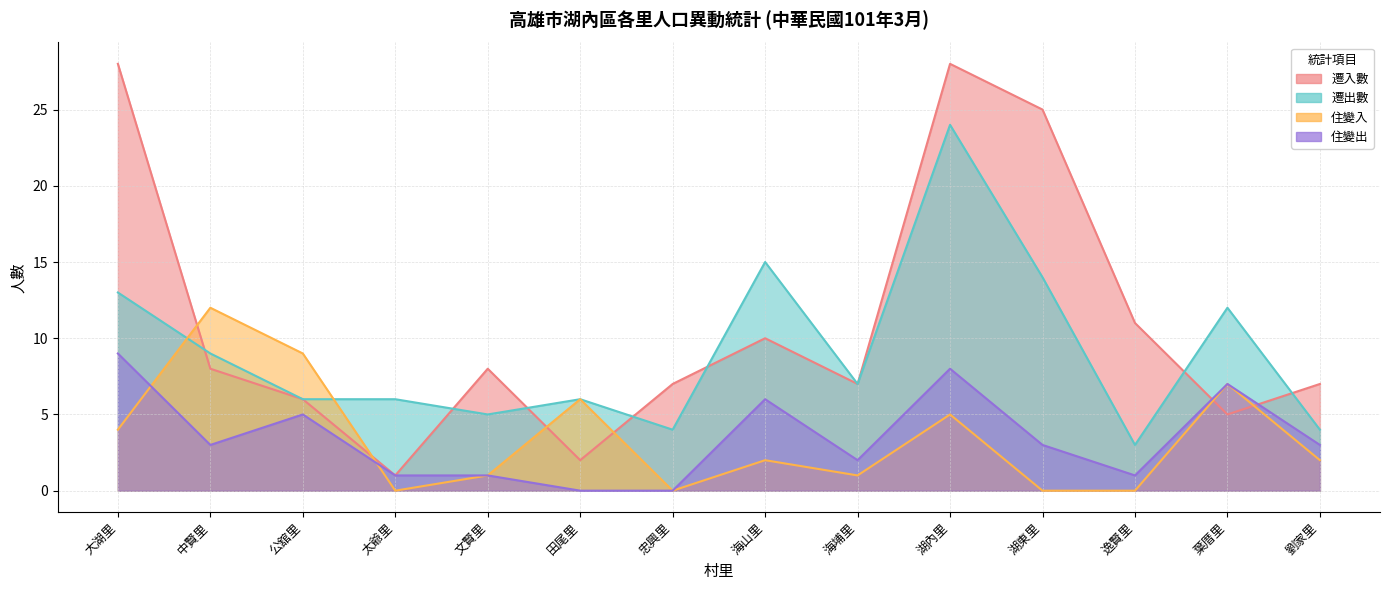

What is the value of the 住變出 point at the 4th from the left?

1